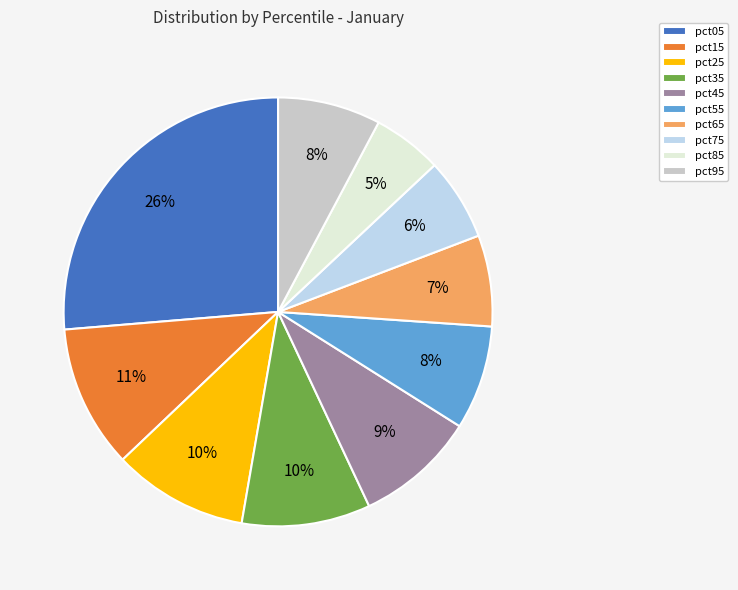

What is the smallest slice in the pie chart?

pct85